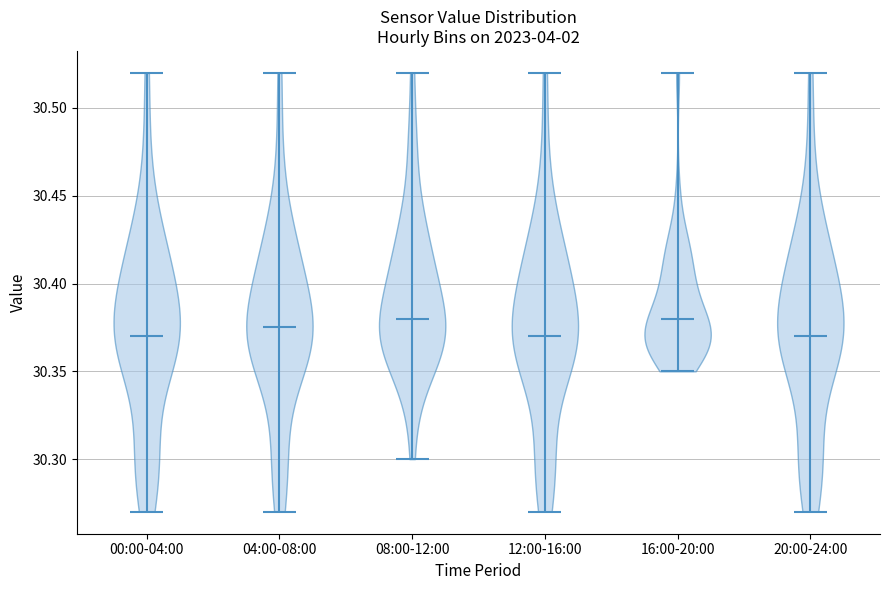

What is the lowest point the violin for 00:00-04:00 reaches on the y-axis? The values are not printed on the chart, so give them approximately, as read against the axis.

30.270